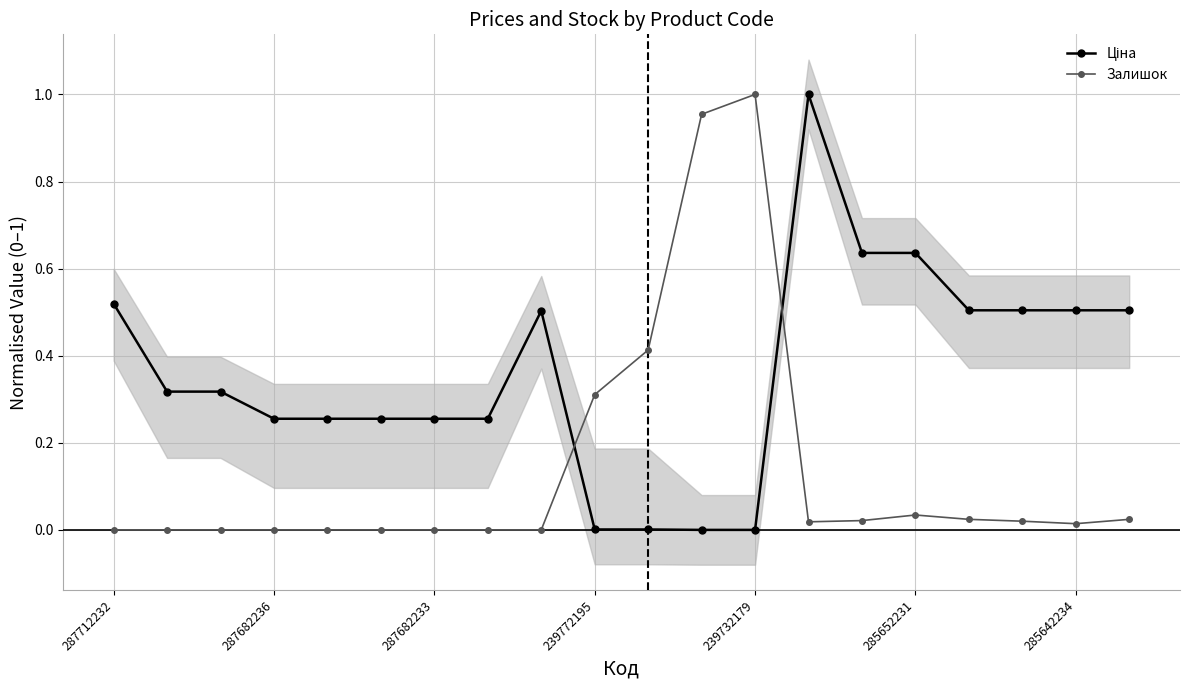

What position from the left is 11?

12